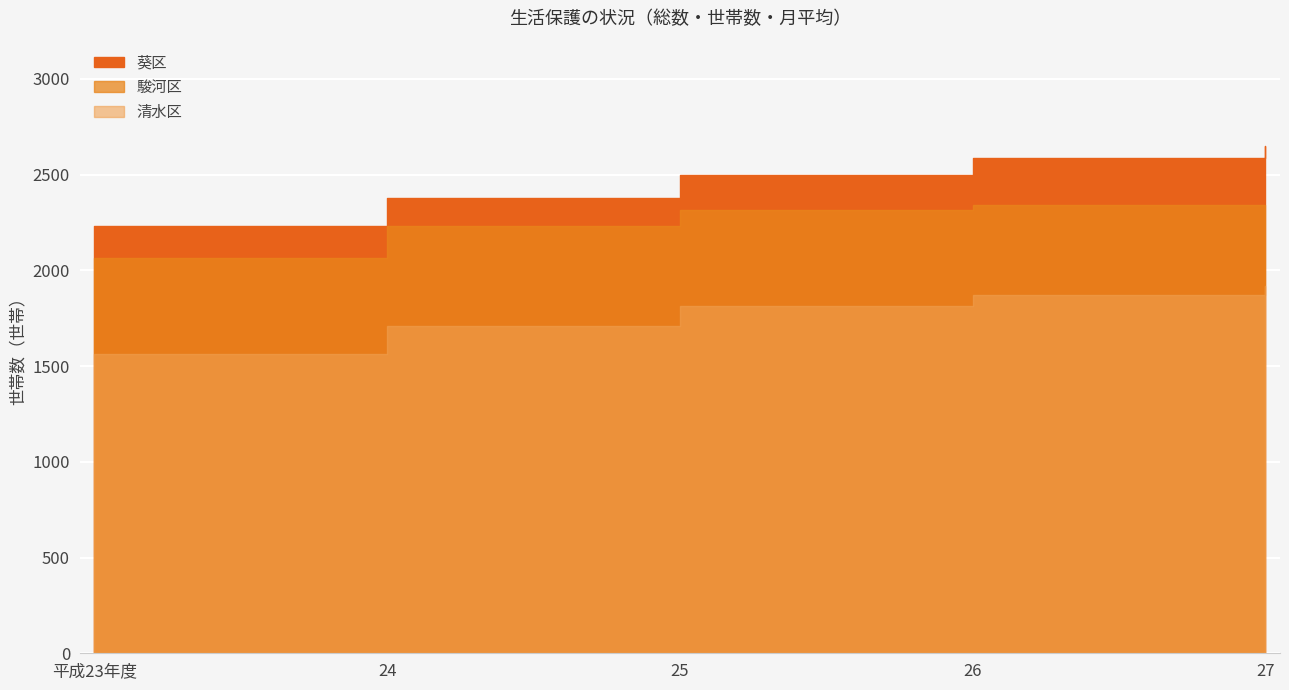

What is the difference between the highest and lowest values at 25?

685.0